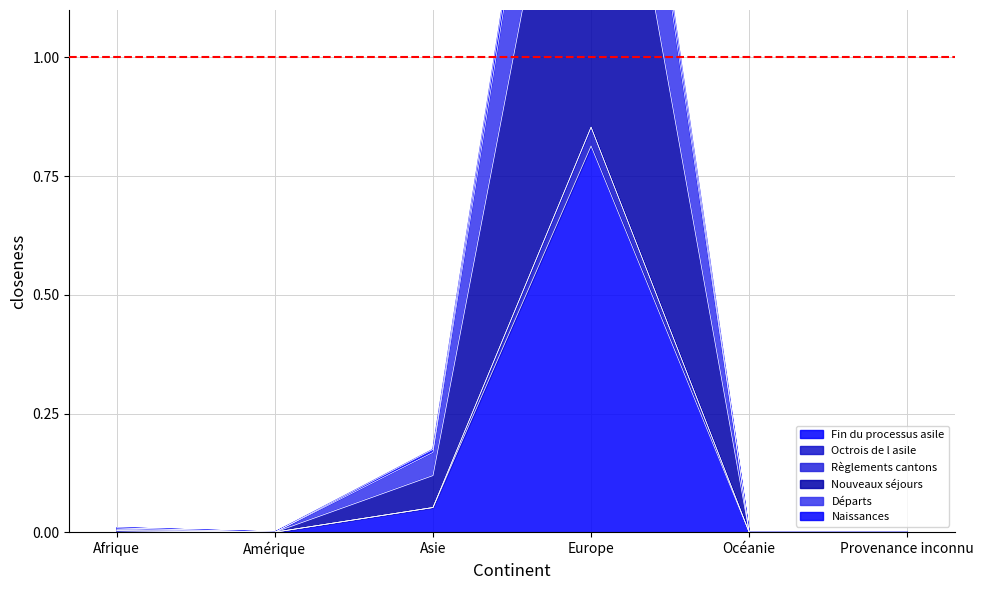

How many values in the Octrois de l asile series exceed 0?

3